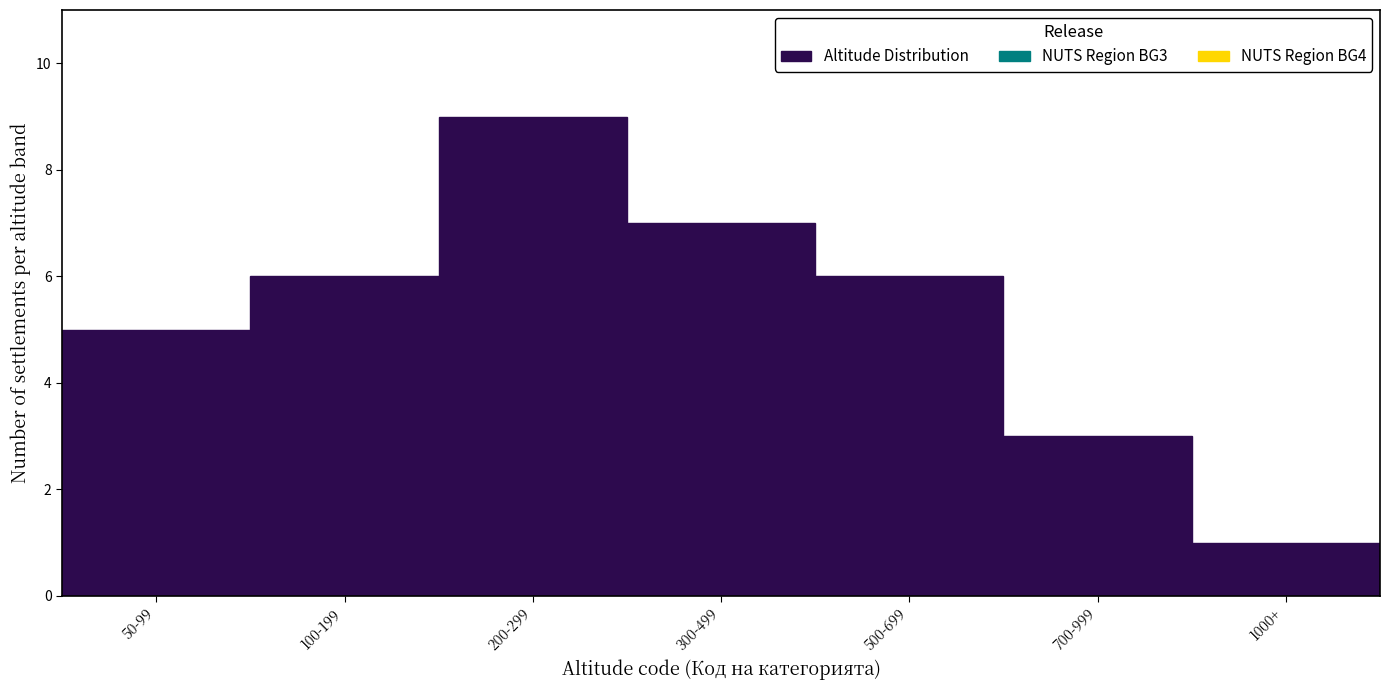

Reading left to right, extract all data points from this chart.

5	6	9	7	6	3	1